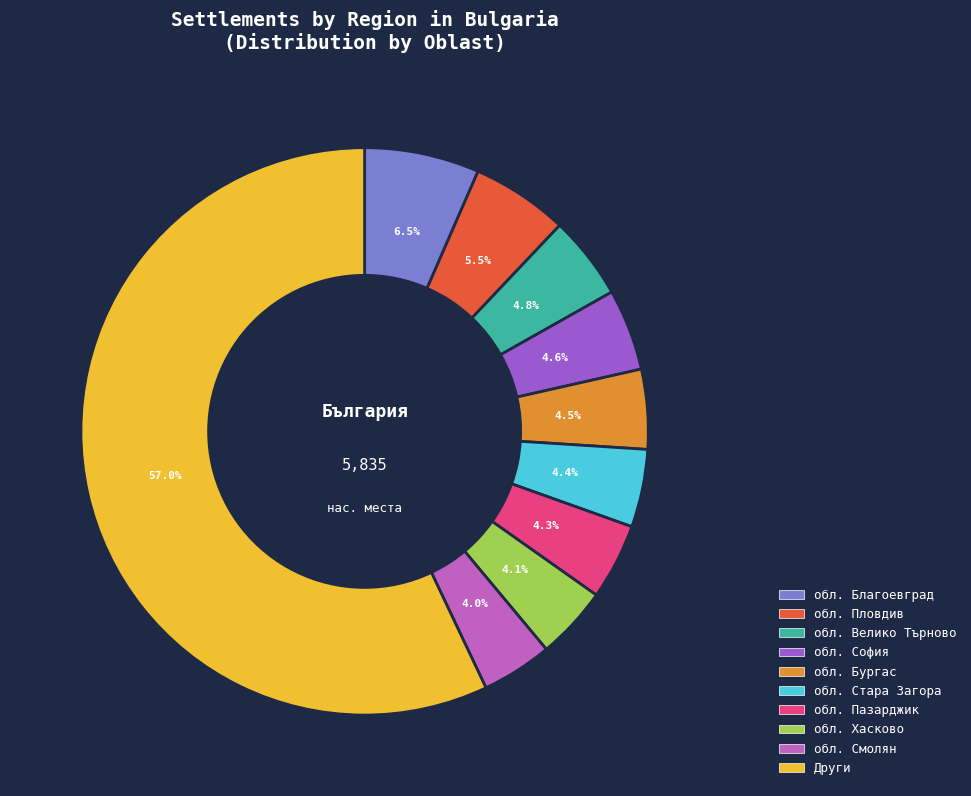

Is there a majority slice in this chart?

Yes